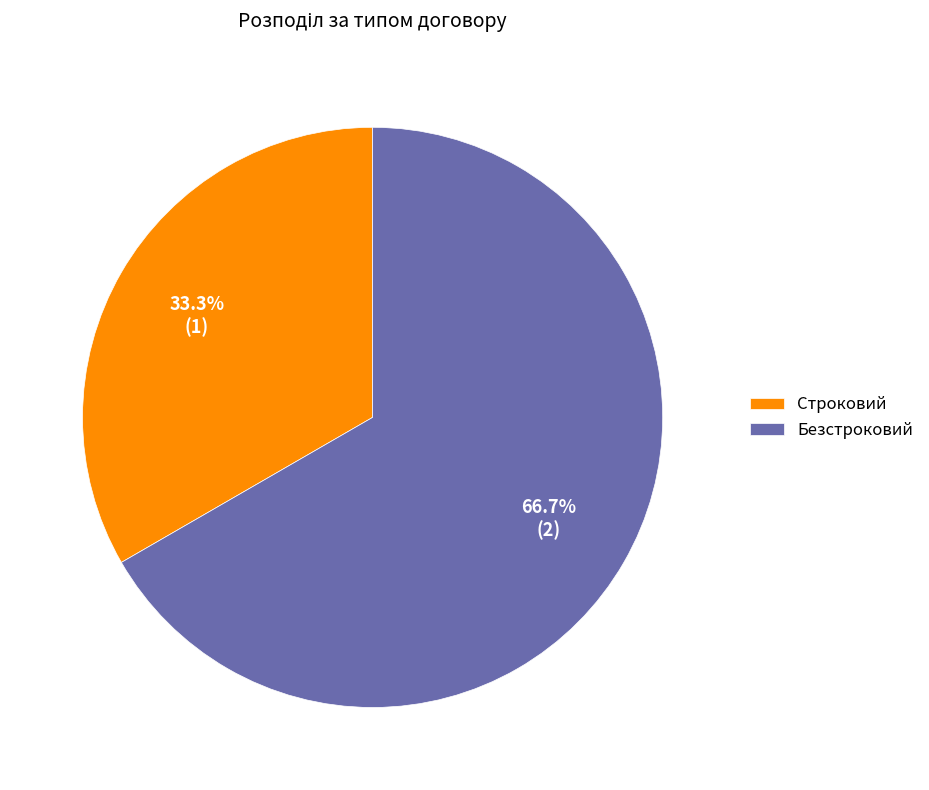

What percentage is the Строковий slice, to the nearest percent?

33%